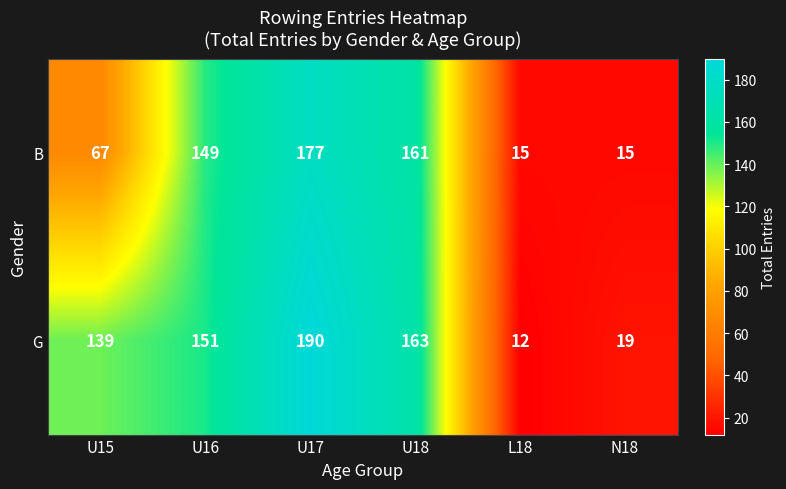

Which series has the largest total across all categories?

G